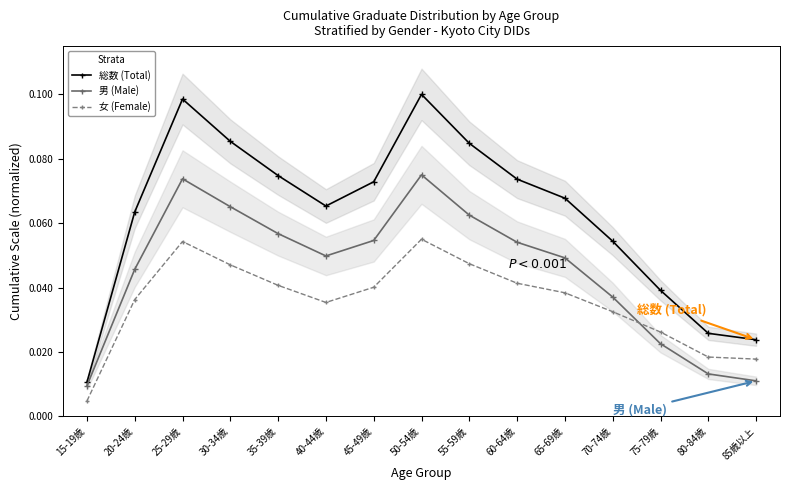

True or false: 女 (Female) has more than 2 points higher than both neighbors.

False